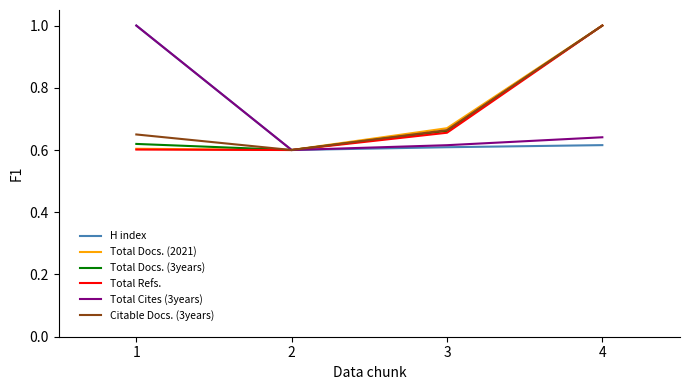

What is the total value across all series at 1?

4.5